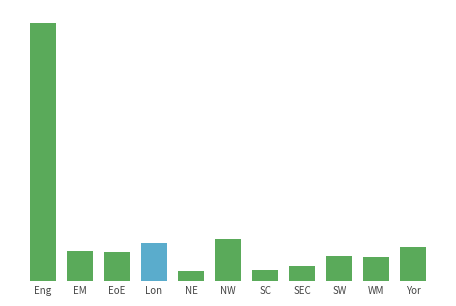

Does the chart contain any negative values?

No